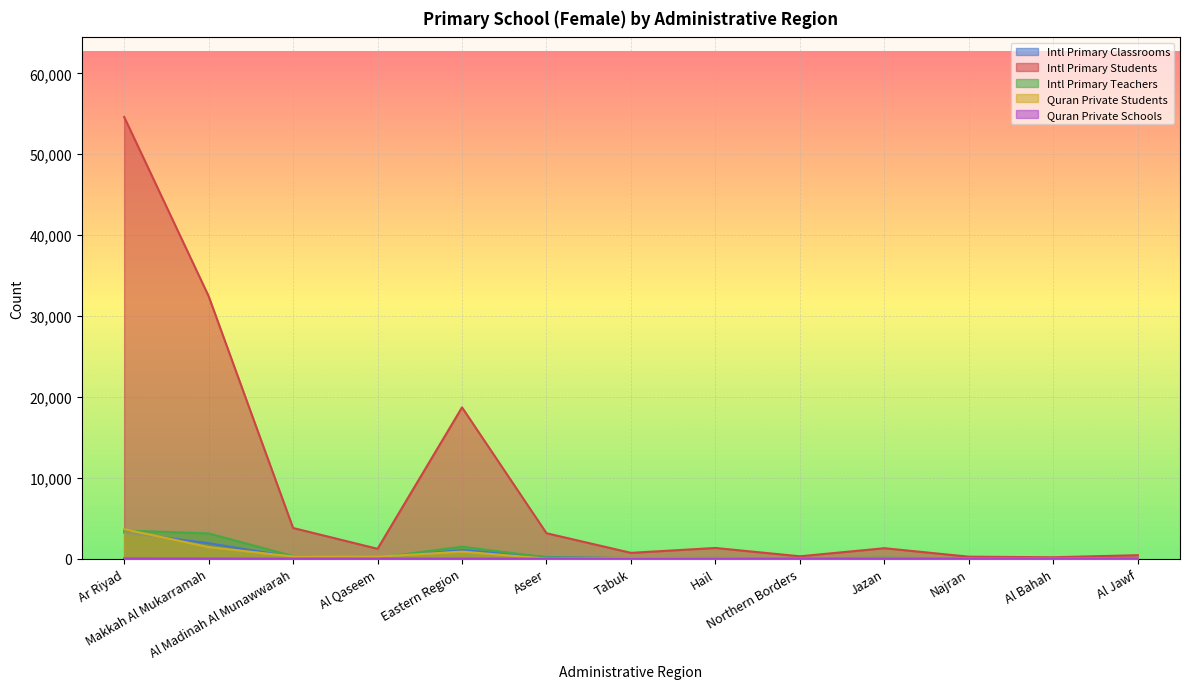

What is the label of the 7th point from the right?

Tabuk